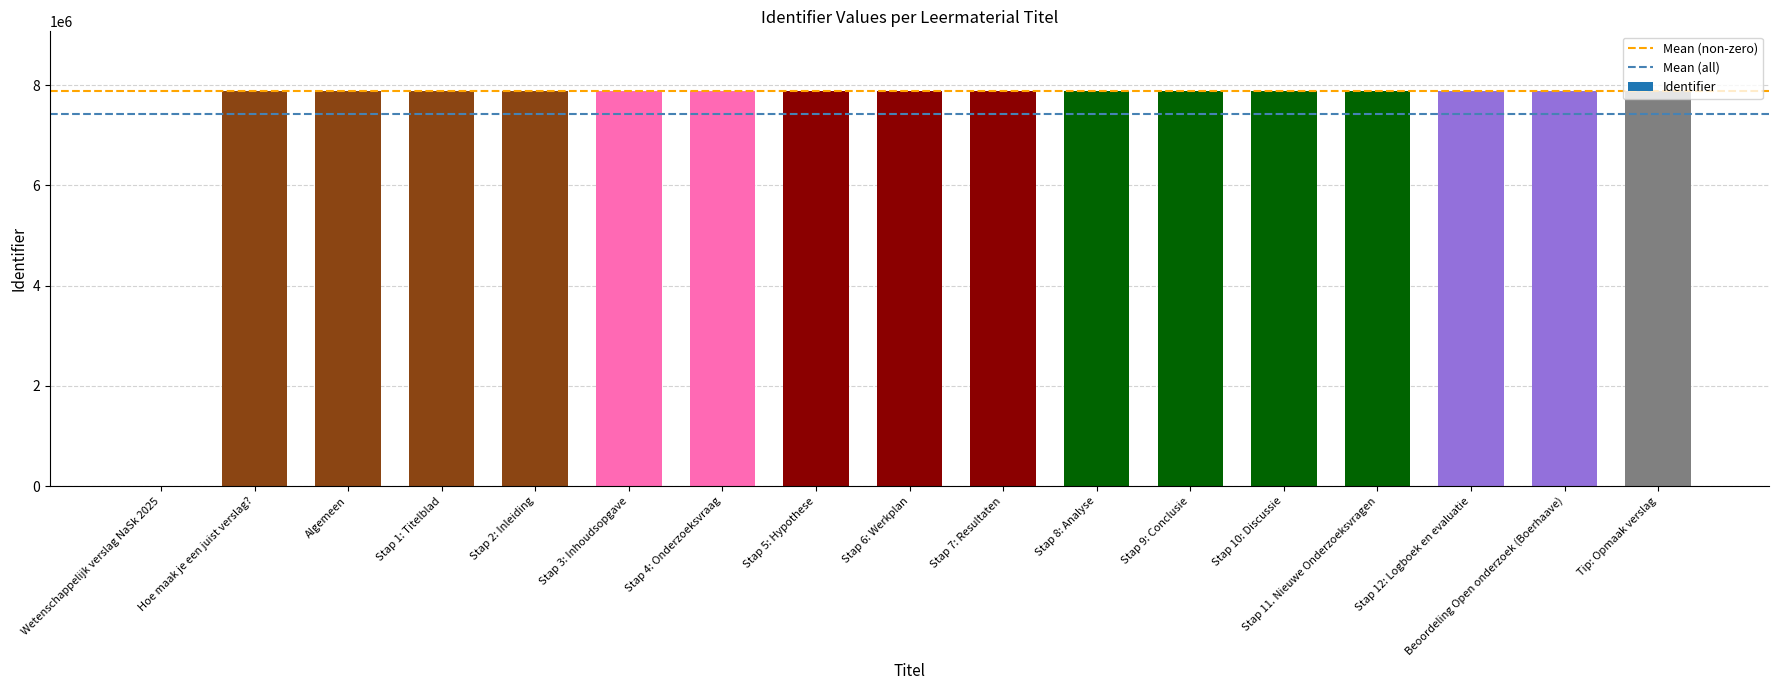

What is the ratio of the value at Stap 7: Resultaten to the value at Stap 8: Analyse?

1.0